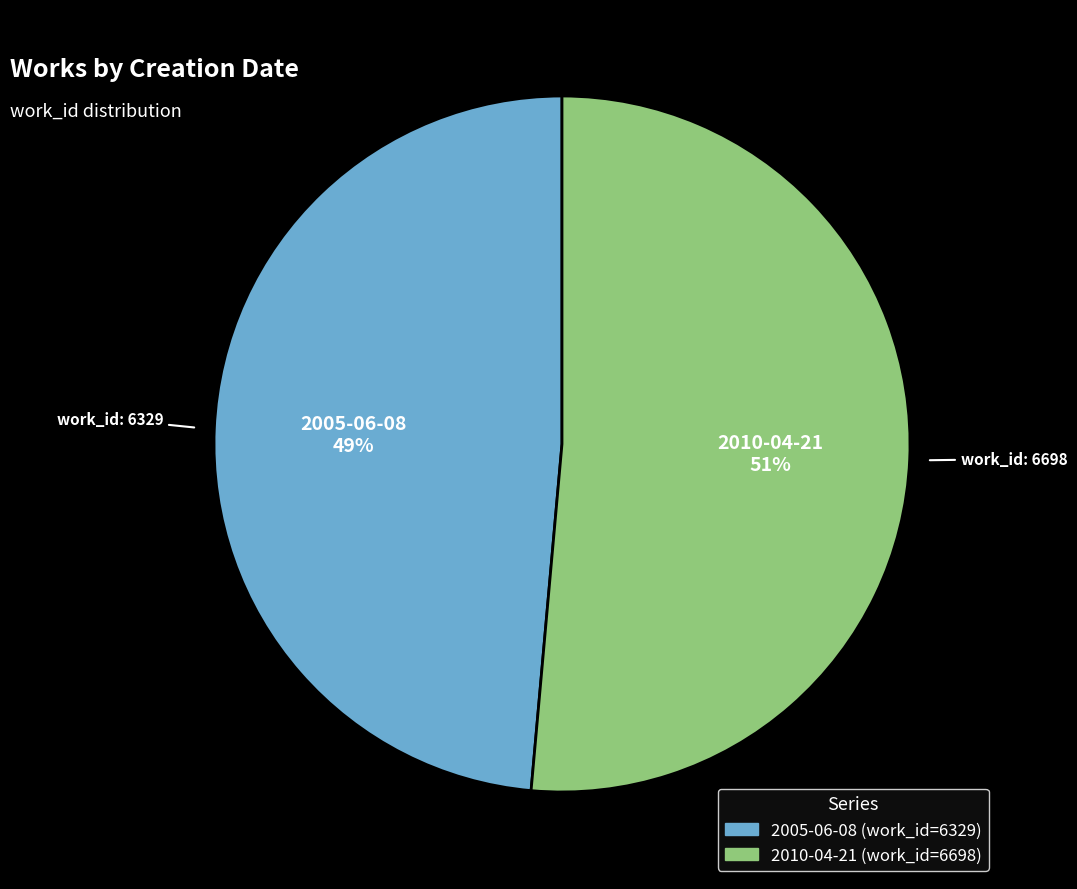

What is the majority slice?

2010-04-21